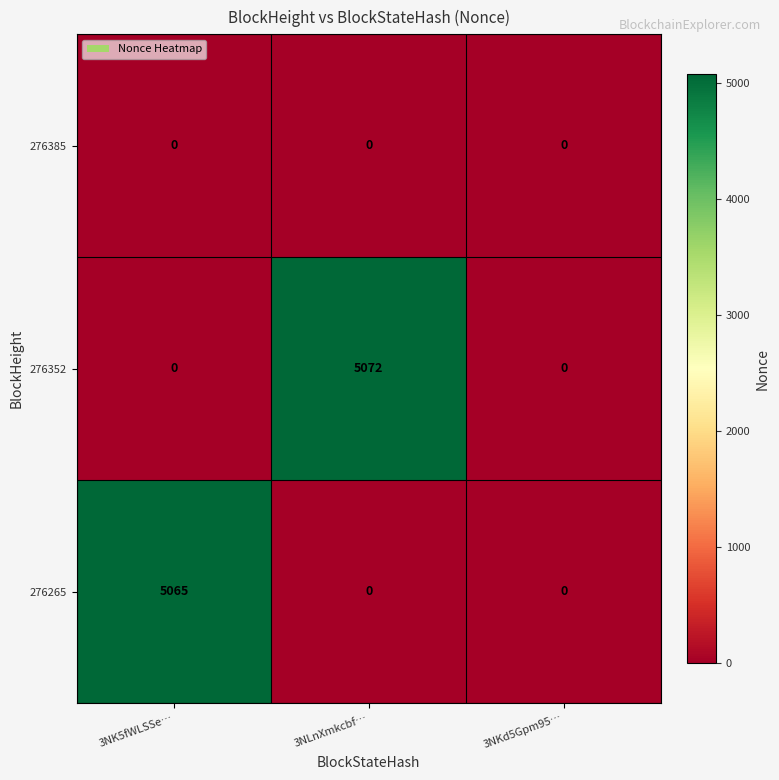

True or false: 276352 has a value of 0 at 3NKd5Gpm95….

True